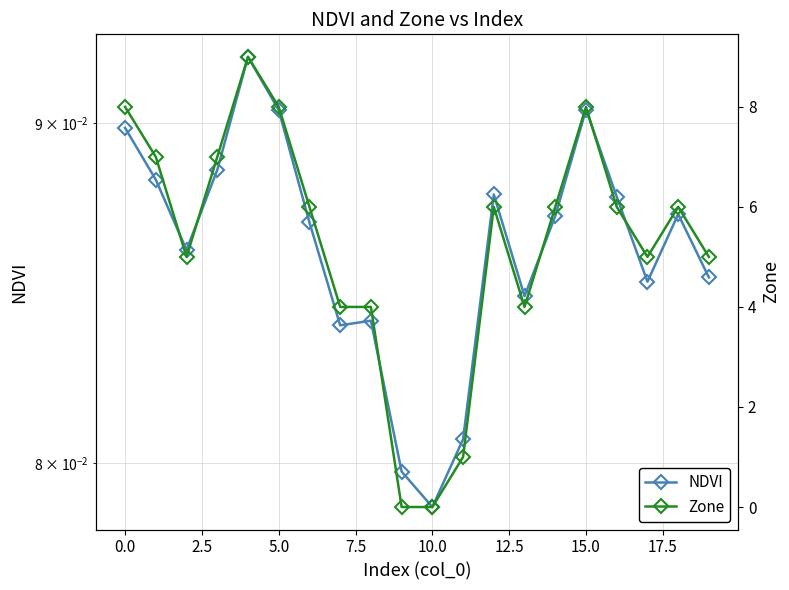

Count the NDVI values in the range 0 to 1.

20